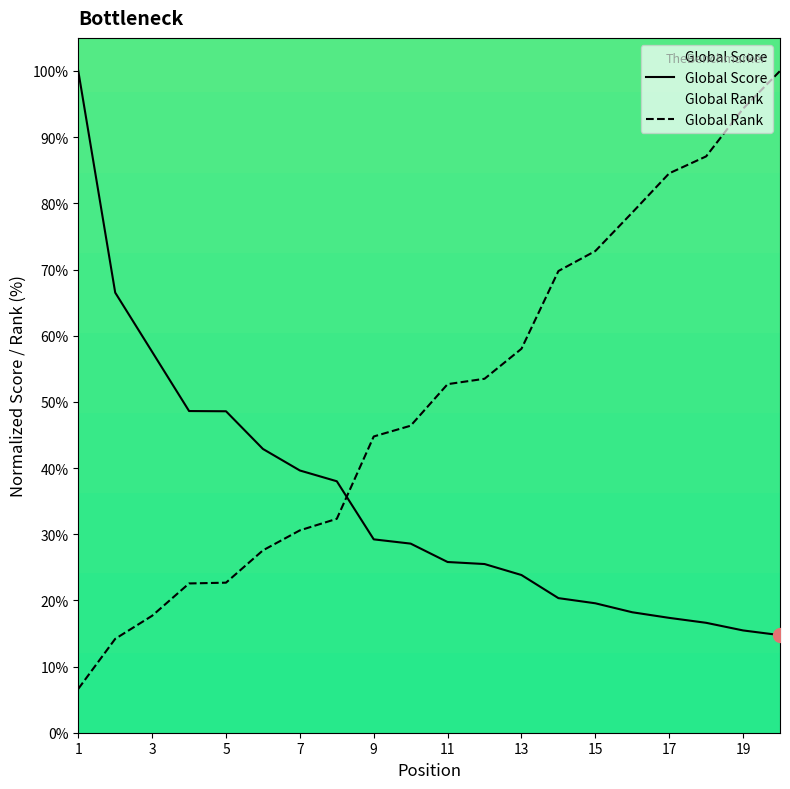

Is it true that Global Score equals 15.5 at 19?

True